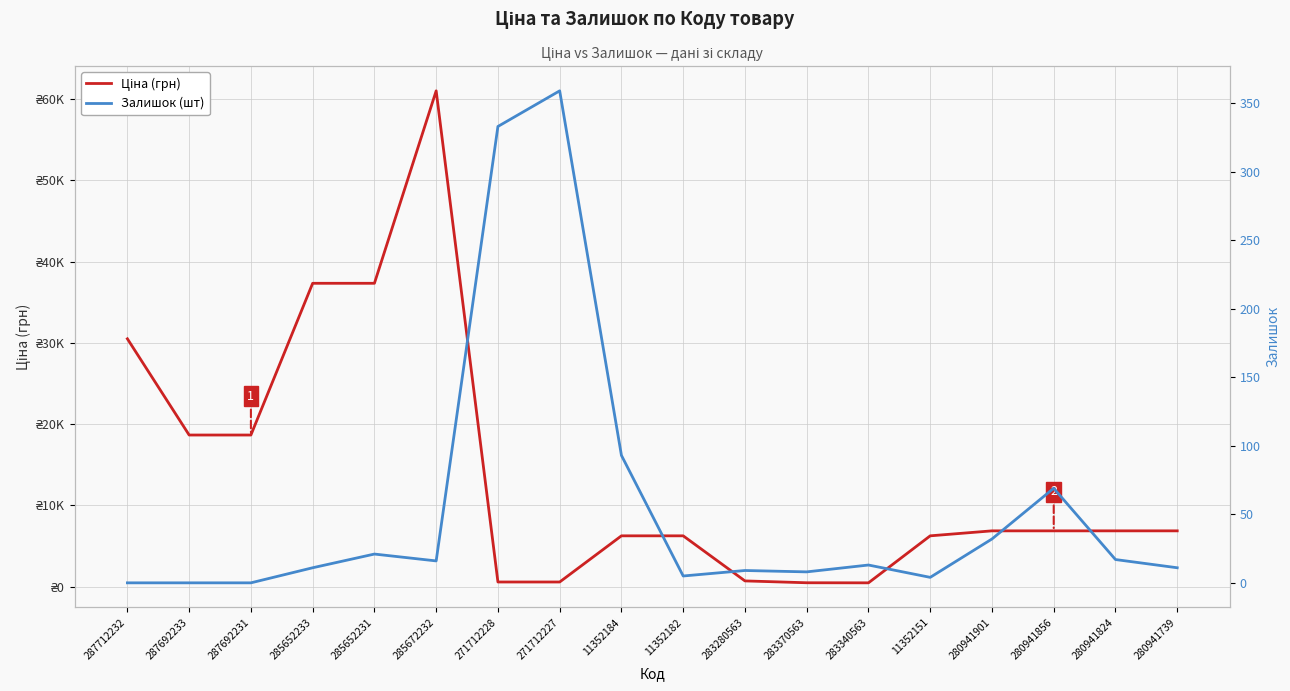

True or false: Ціна (грн) and Залишок (шт) cross at least once.

False